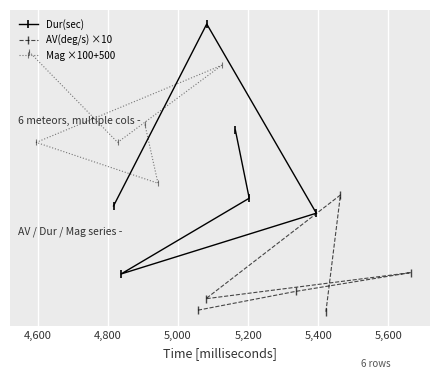

Reading left to right, list all the values displayed in this chart.

Dur(sec): 300.0	701.0	284.0	150.0	317.0	467.0
AV(deg/s) ×10: 70.3	111.7	153.1	95.5	324.1	66.8
Mag ×100+500: 640.0	440.0	610.0	440.0	350.0	480.0